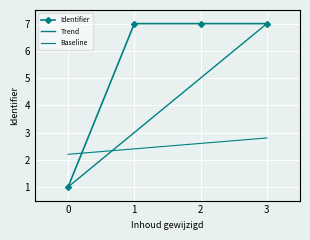

Which series ends up on top after the final intersection of Baseline and Identifier?

Identifier